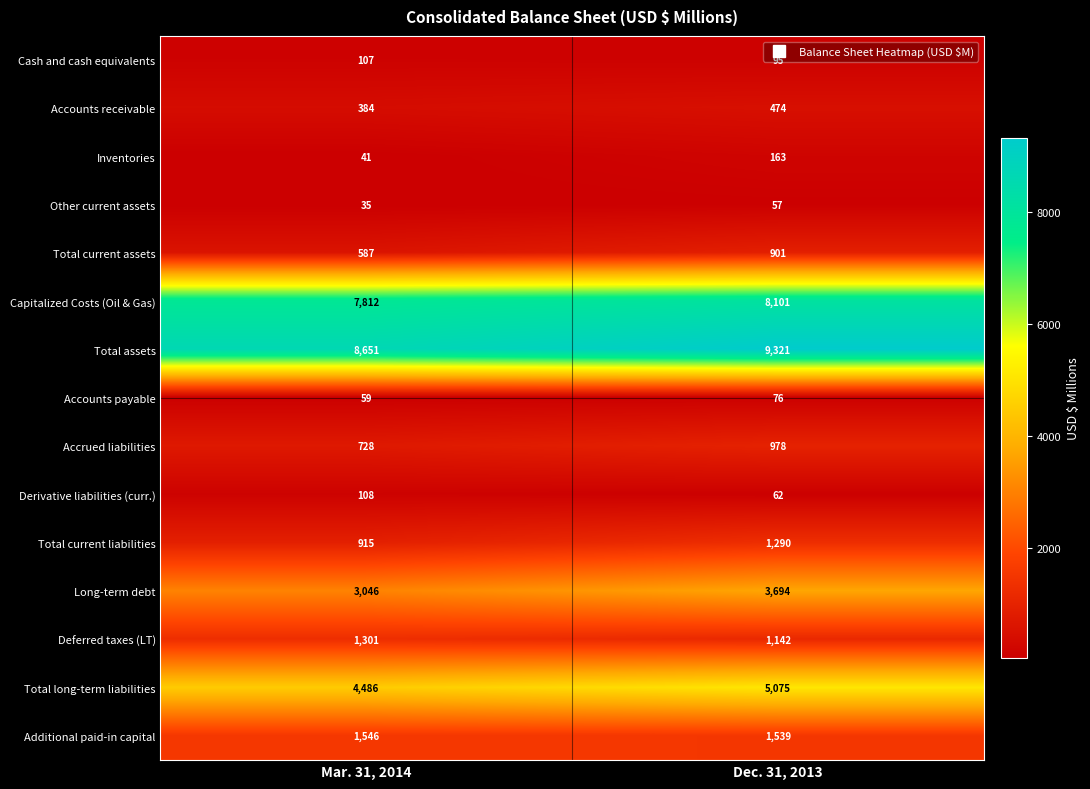

What is the total value across all series at Dec. 31, 2013?

32968